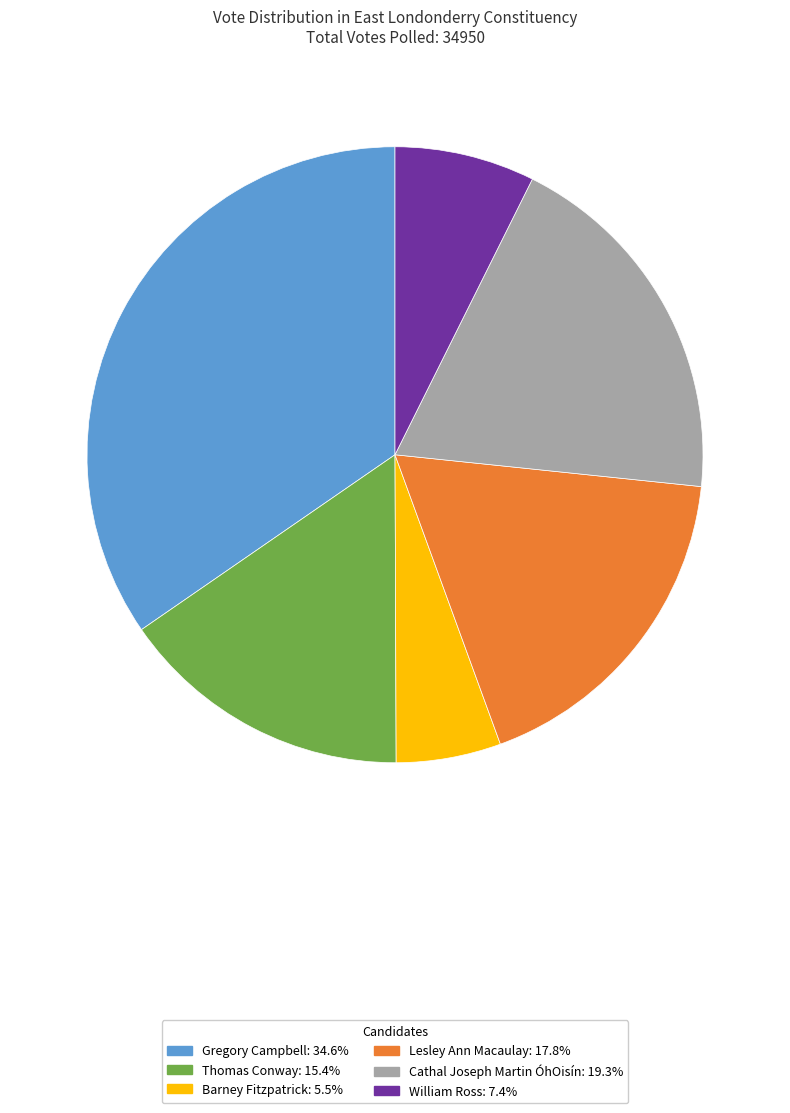

Approximately how many times larger is the value at Thomas Conway compared to Cathal Joseph Martin ÓhOisín?

0.8